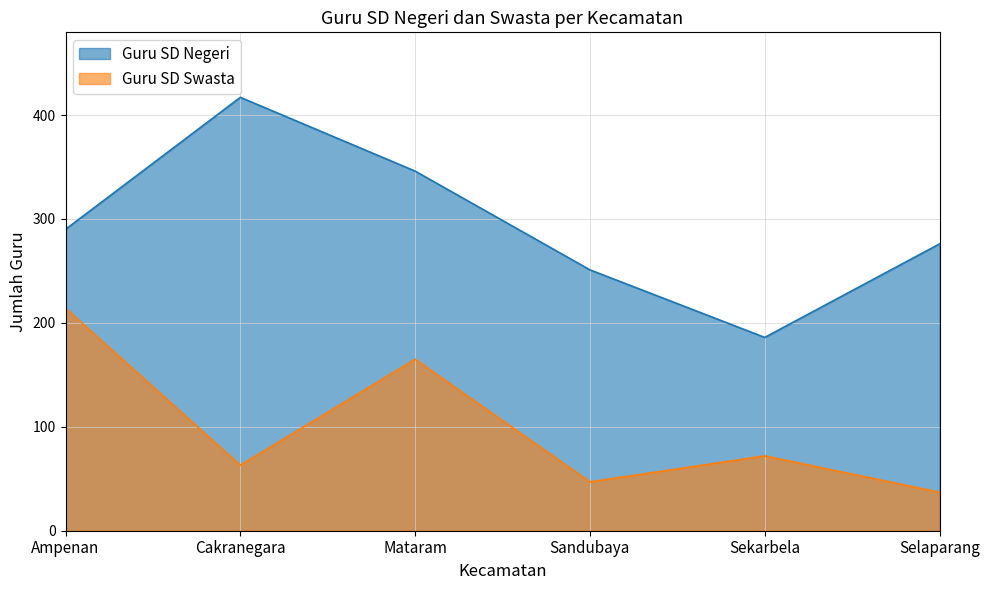

Is the value of Guru SD Swasta at Mataram greater than the value of Guru SD Negeri at Mataram?

No